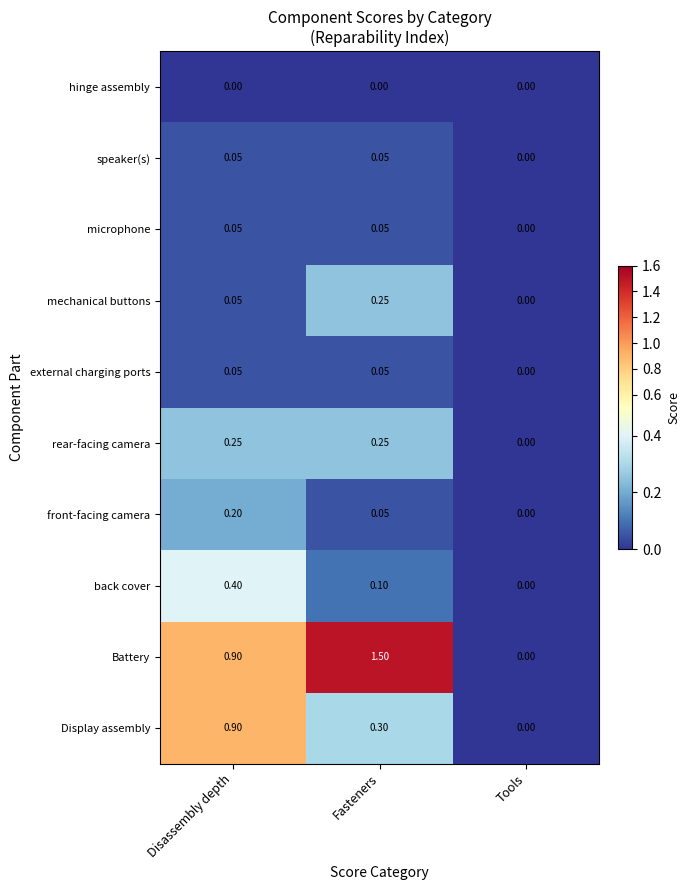

List the labels in order of Battery value, smallest first.

Tools, Disassembly depth, Fasteners